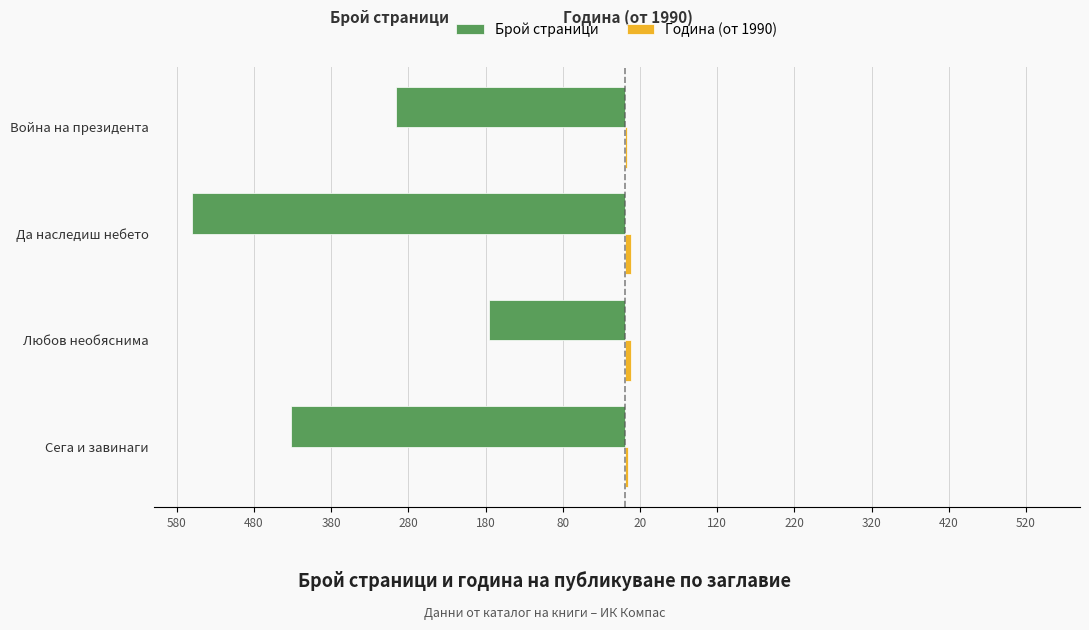

Reading left to right, transcribe all the data shown in this chart.

Брой страници: -432	-176	-560	-296
Година (от 1990): 4	9	9	3